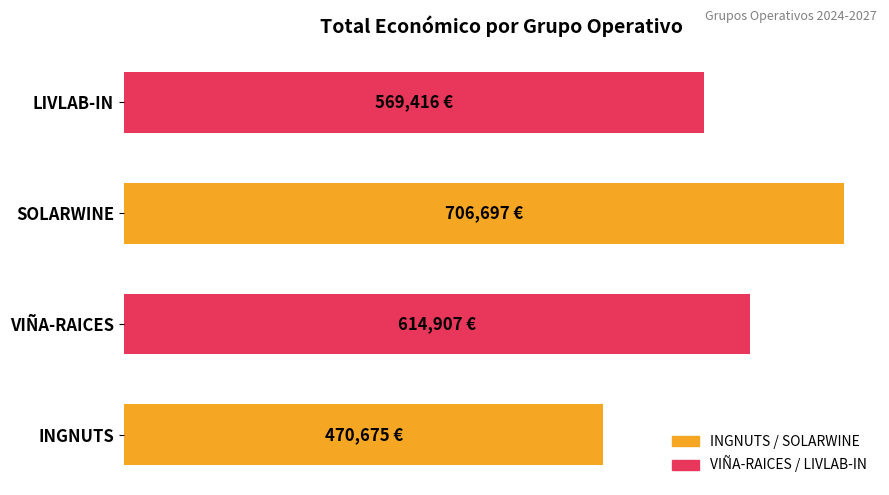

List the labels in order of value, largest first.

SOLARWINE, VIÑA-RAICES, LIVLAB-IN, INGNUTS